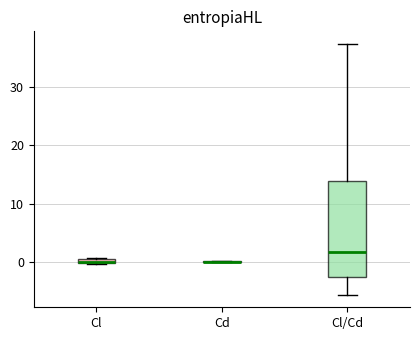

Where is the upper edge of the box for Cl on the y-axis? The values are not printed on the chart, so give them approximately, as read against the axis.

1